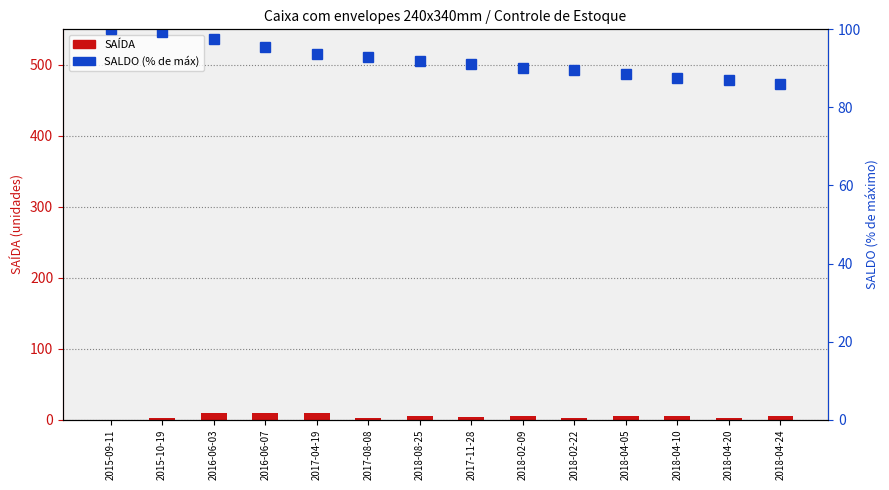

Rank the categories by SAÍDA value from lowest to highest.

2015-09-11, 2015-10-19, 2017-08-08, 2018-02-22, 2018-04-20, 2017-11-28, 2018-08-25, 2018-02-09, 2018-04-05, 2018-04-10, 2018-04-24, 2017-04-19, 2016-06-03, 2016-06-07